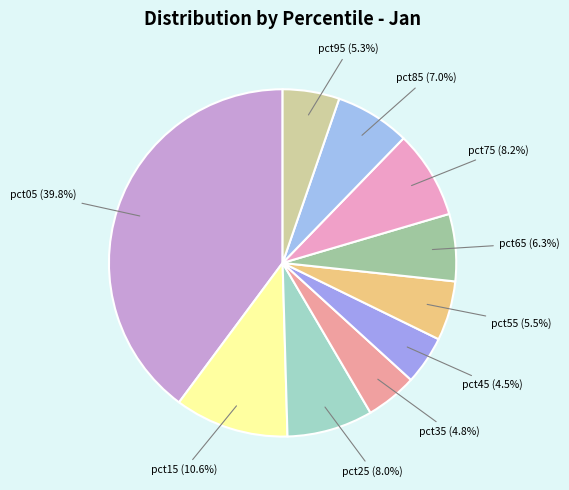

How many segments does this pie chart have?

10